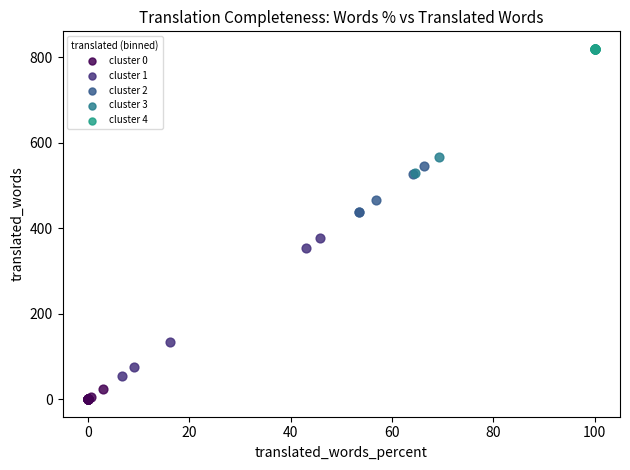

Which series reaches the minimum Y coordinate?

cluster 0